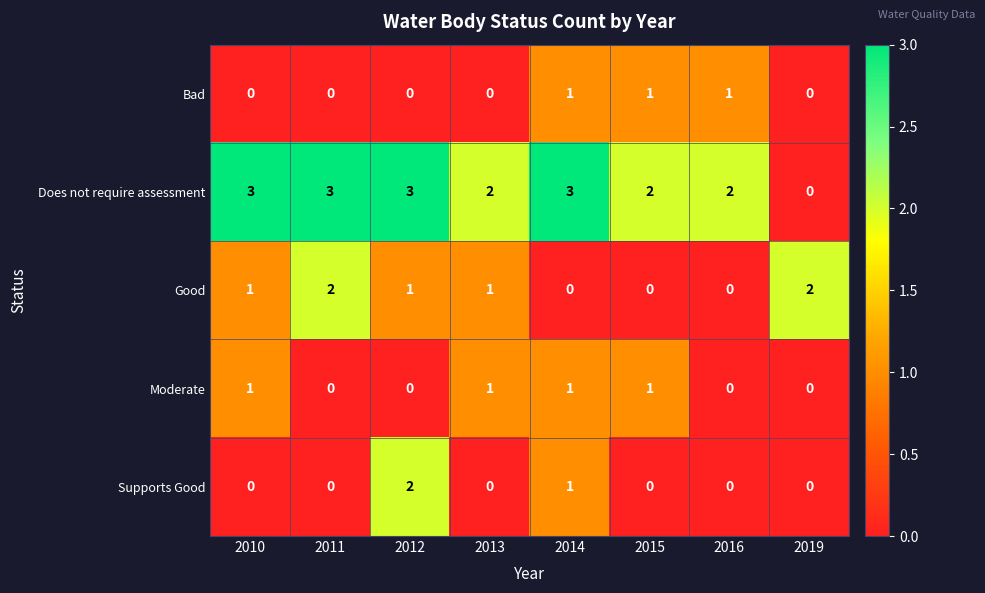

What is the sum of all Bad values?

3